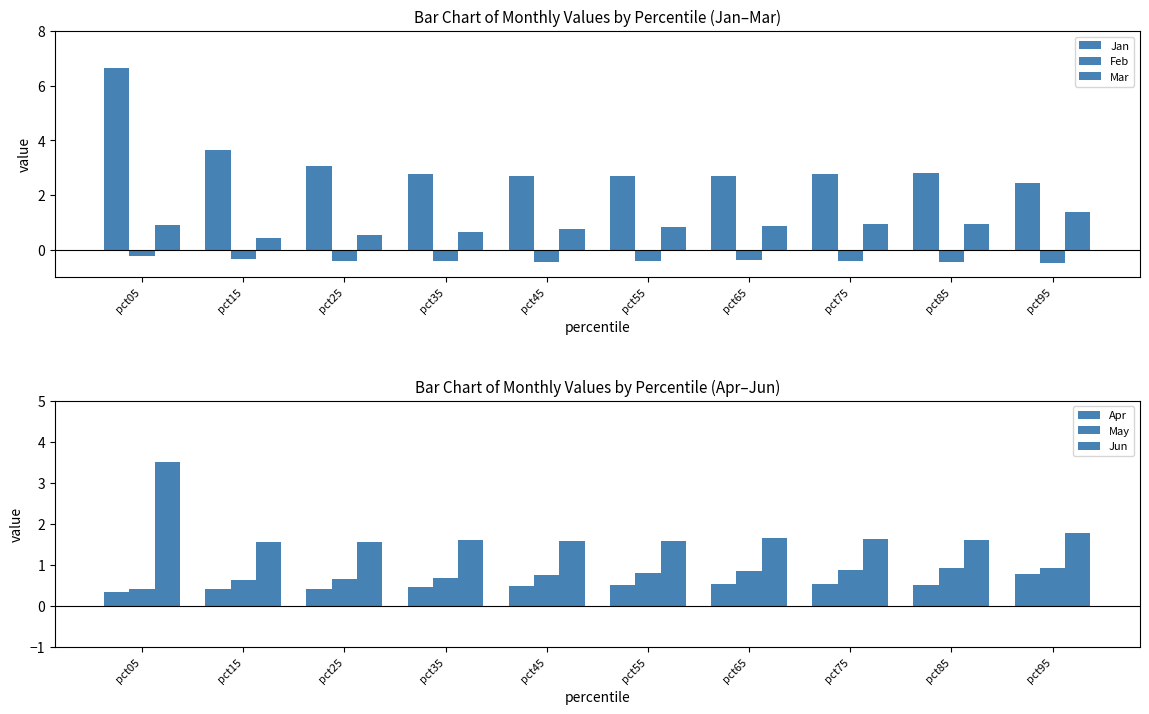

Is the value of Jan at pct65 greater than the value of Jun at pct75?

Yes